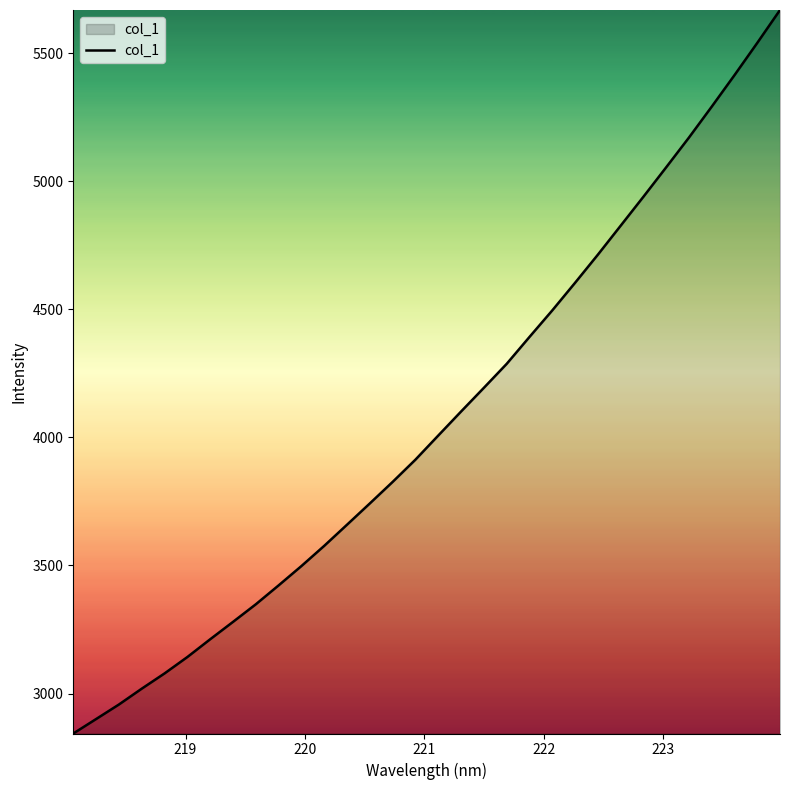

What is the maximum value shown in the chart?

5668.9